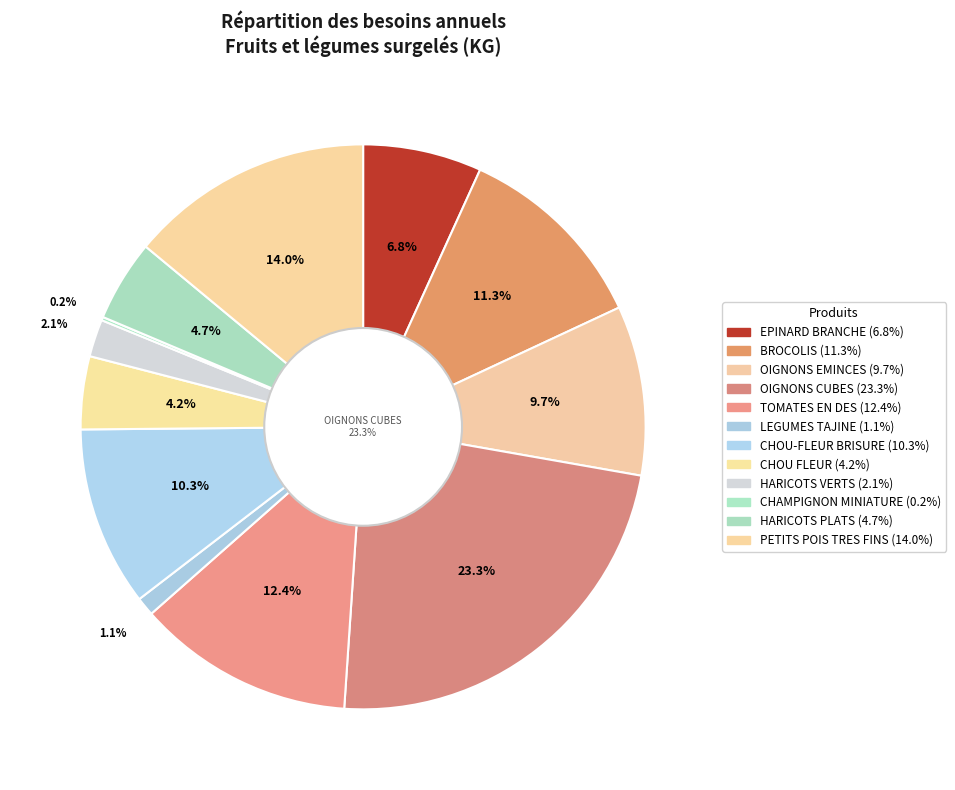

Rank the categories by value from highest to lowest.

OIGNONS CUBES, PETITS POIS TRES FINS, TOMATES EN DES, BROCOLIS, CHOU-FLEUR BRISURE, OIGNONS EMINCES, EPINARD BRANCHE, HARICOTS PLATS, CHOU FLEUR, HARICOTS VERTS, LEGUMES TAJINE, CHAMPIGNON MINIATURE